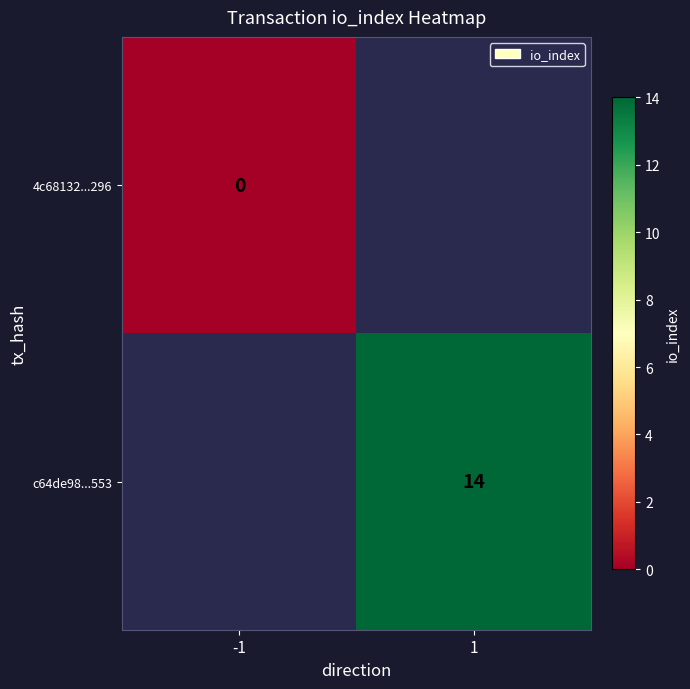

Is it true that c64de98...553 equals 20 at 1?

False